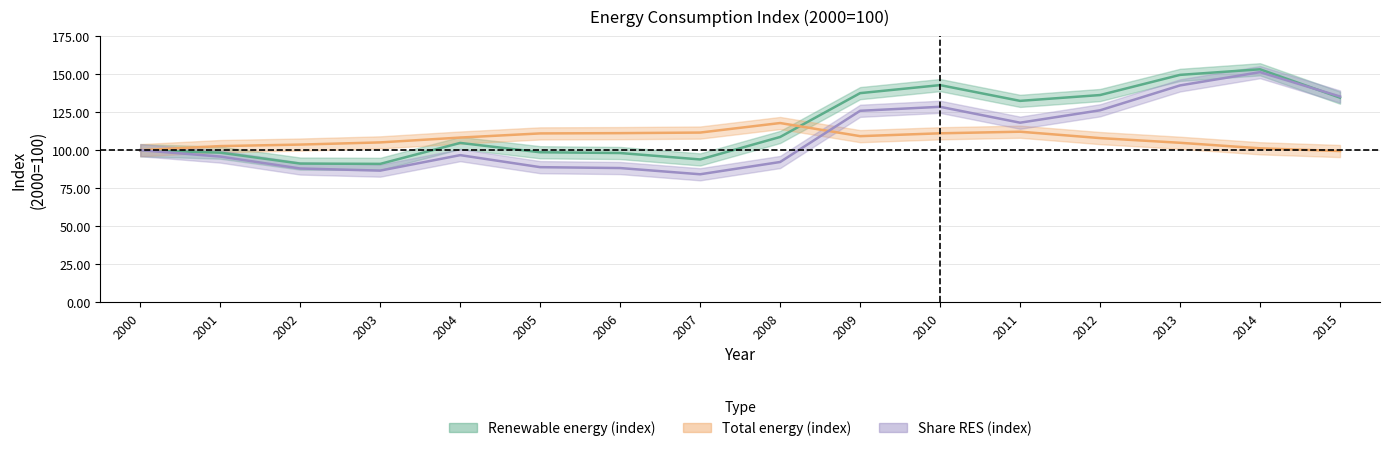

The value of Total energy (index) at 2001 is 156.6. True or false?

False